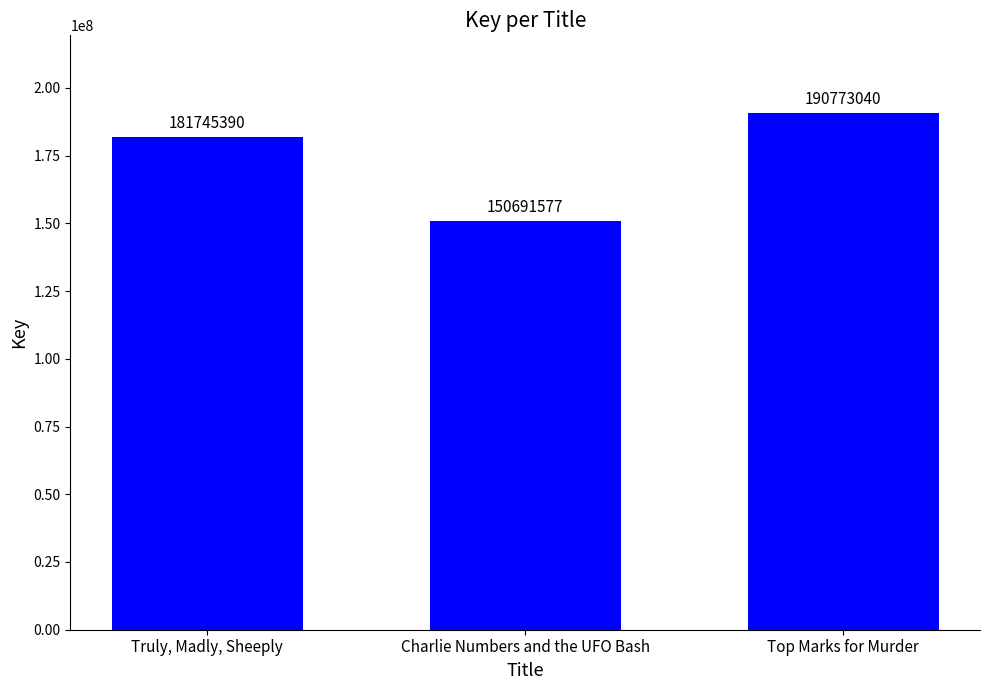

Is it true that the value at Truly, Madly, Sheeply is 181745390?

True